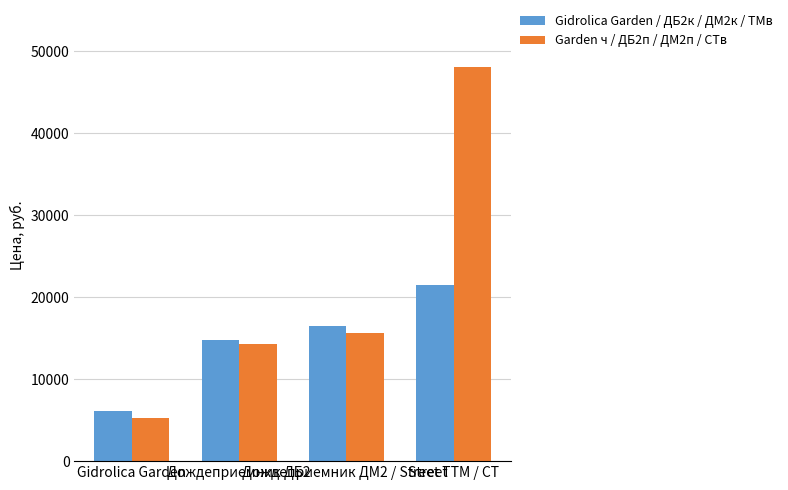

At which label is Garden ч / ДБ2п / ДМ2п / СТв closest to 26707?

Дождеприемник ДМ2 / Street Т